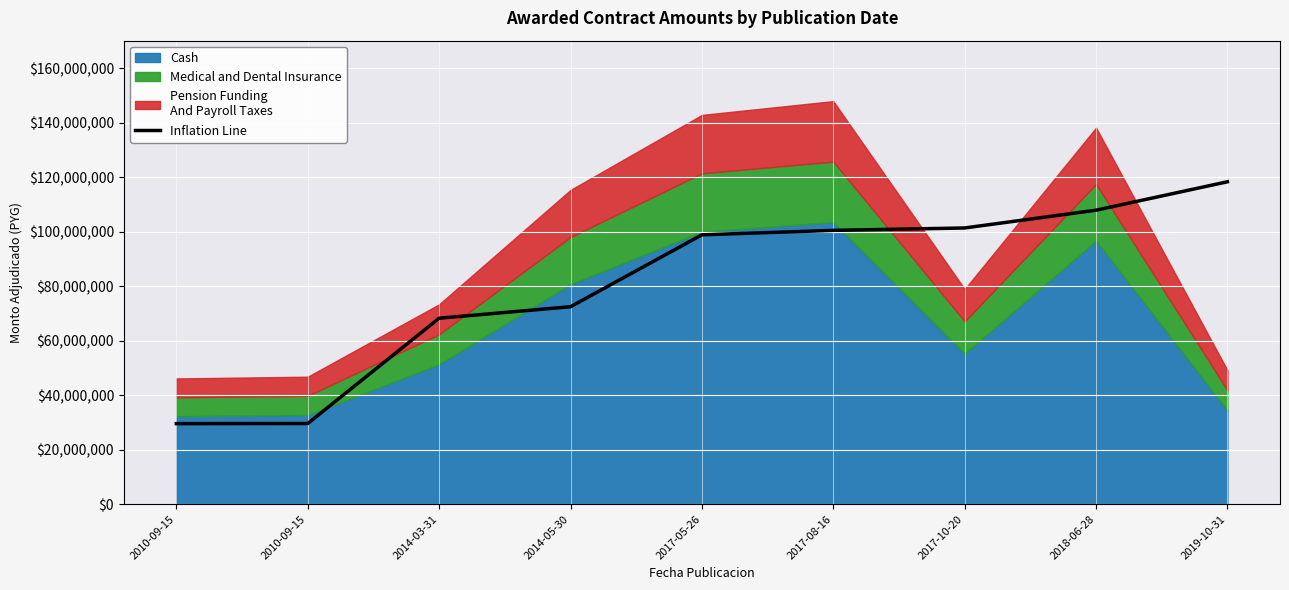

Which has a higher value, 2010-09-15 or 2017-08-16?

2017-08-16